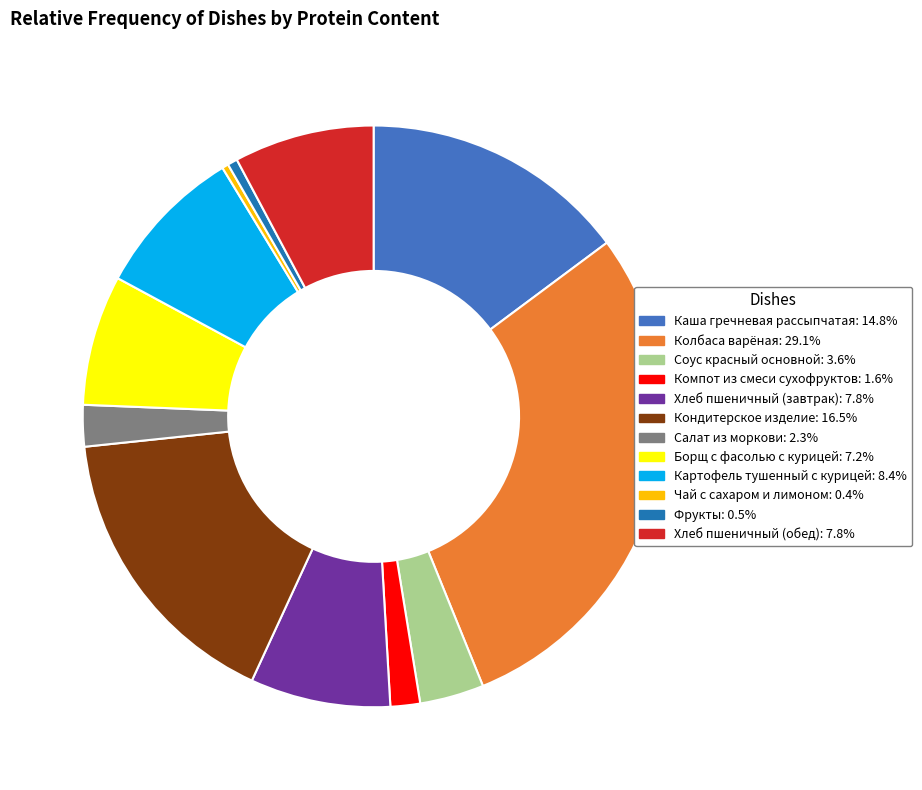

How many slices are in this pie chart?

12